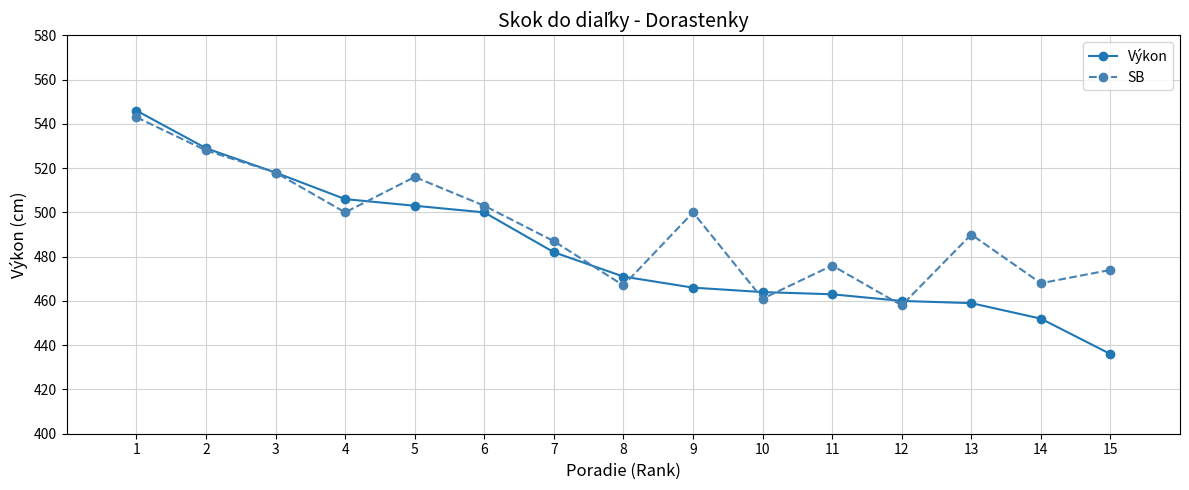

The value of SB at 13 is 490. True or false?

True